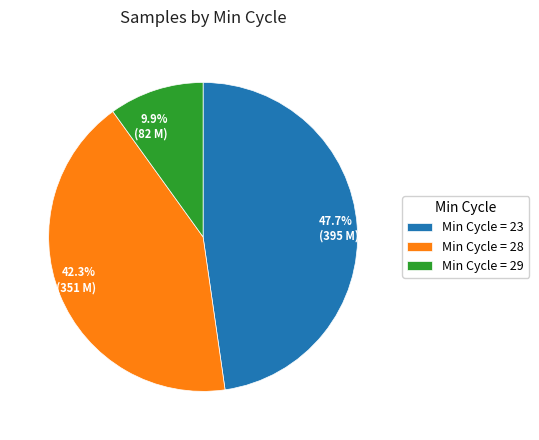

Combined, what portion of the pie is 42.3% (351 M) and 47.7% (395 M)?

90.1%